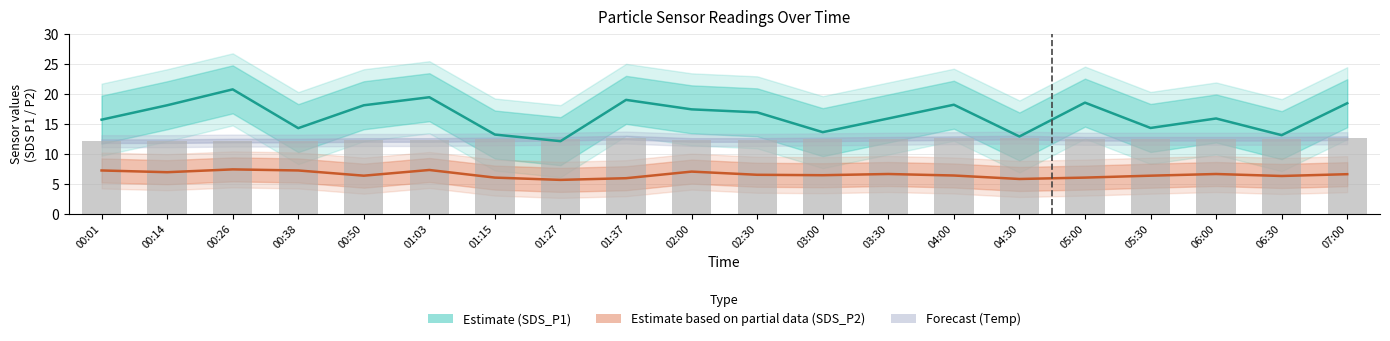

What is the difference between the highest and lowest values at 02:30?

10.4